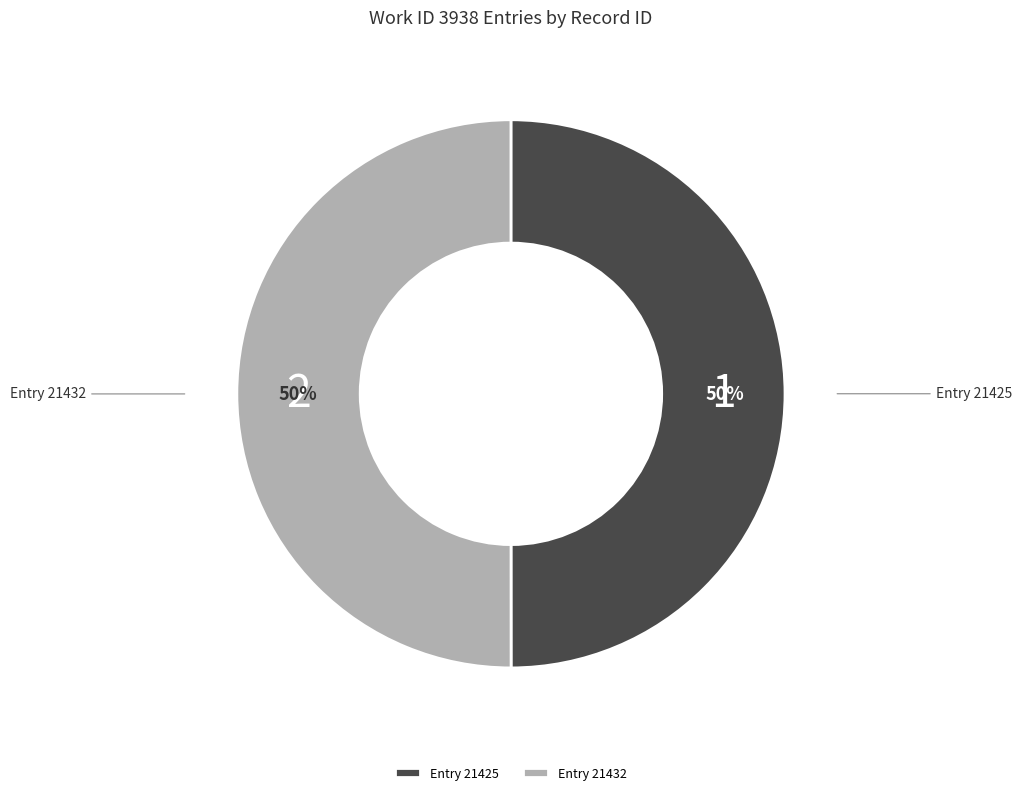

Is it true that Entry 21432 is 50% of the pie?

True